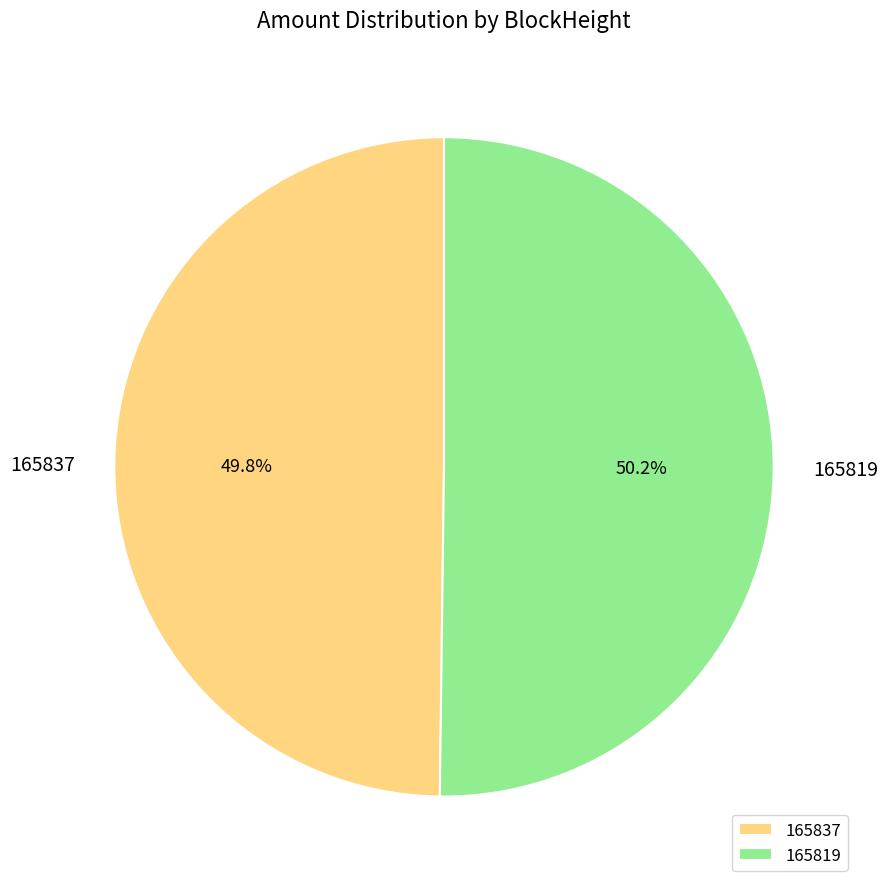

Does any single category account for the majority?

Yes